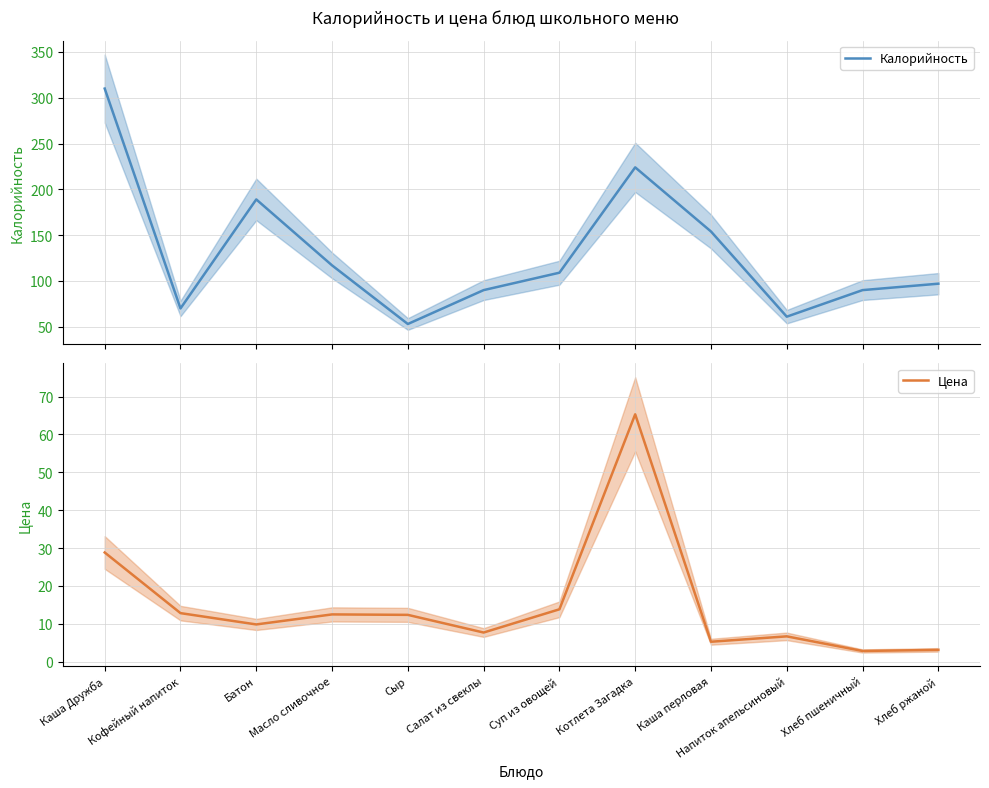

Reading right to left, what are all the values shown in this chart?

Калорийность: Хлеб ржаной=97.0	Хлеб пшеничный=90.0	Напиток апельсиновый=61.0	Каша перловая=154.0	Котлета Загадка=224.0	Суп из овощей=109.0	Салат из свеклы=90.0	Сыр=53.0	Масло сливочное=117.0	Батон=189.0	Кофейный напиток=70.0	Каша Дружба=310.0
Цена: Хлеб ржаной=3.1	Хлеб пшеничный=2.8	Напиток апельсиновый=6.7	Каша перловая=5.2	Котлета Загадка=65.3	Суп из овощей=13.8	Салат из свеклы=7.7	Сыр=12.3	Масло сливочное=12.5	Батон=9.8	Кофейный напиток=12.8	Каша Дружба=28.8